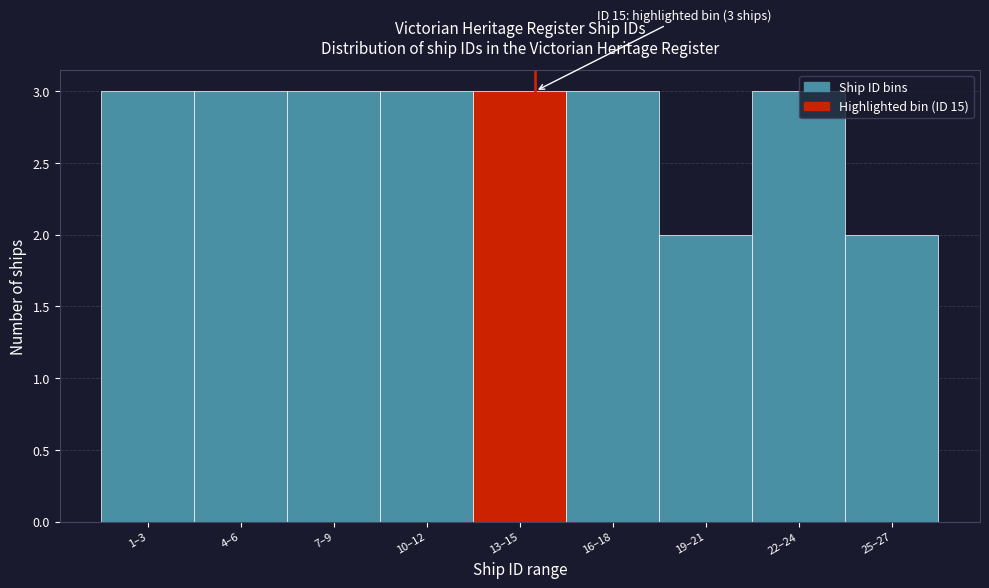

Reading left to right, transcribe all the data shown in this chart.

1–3=3	4–6=3	7–9=3	10–12=3	13–15=3	16–18=3	19–21=2	22–24=3	25–27=2